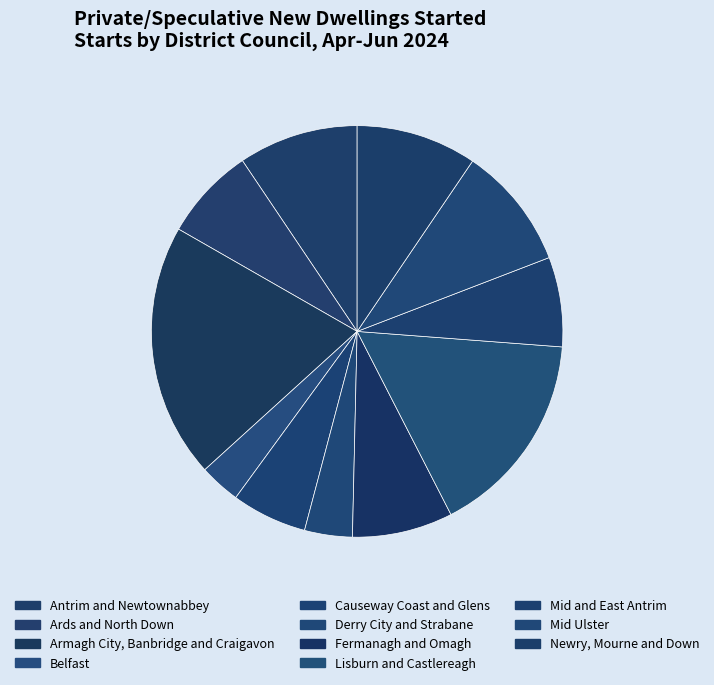

What is the largest slice in the pie chart?

Armagh City, Banbridge and Craigavon